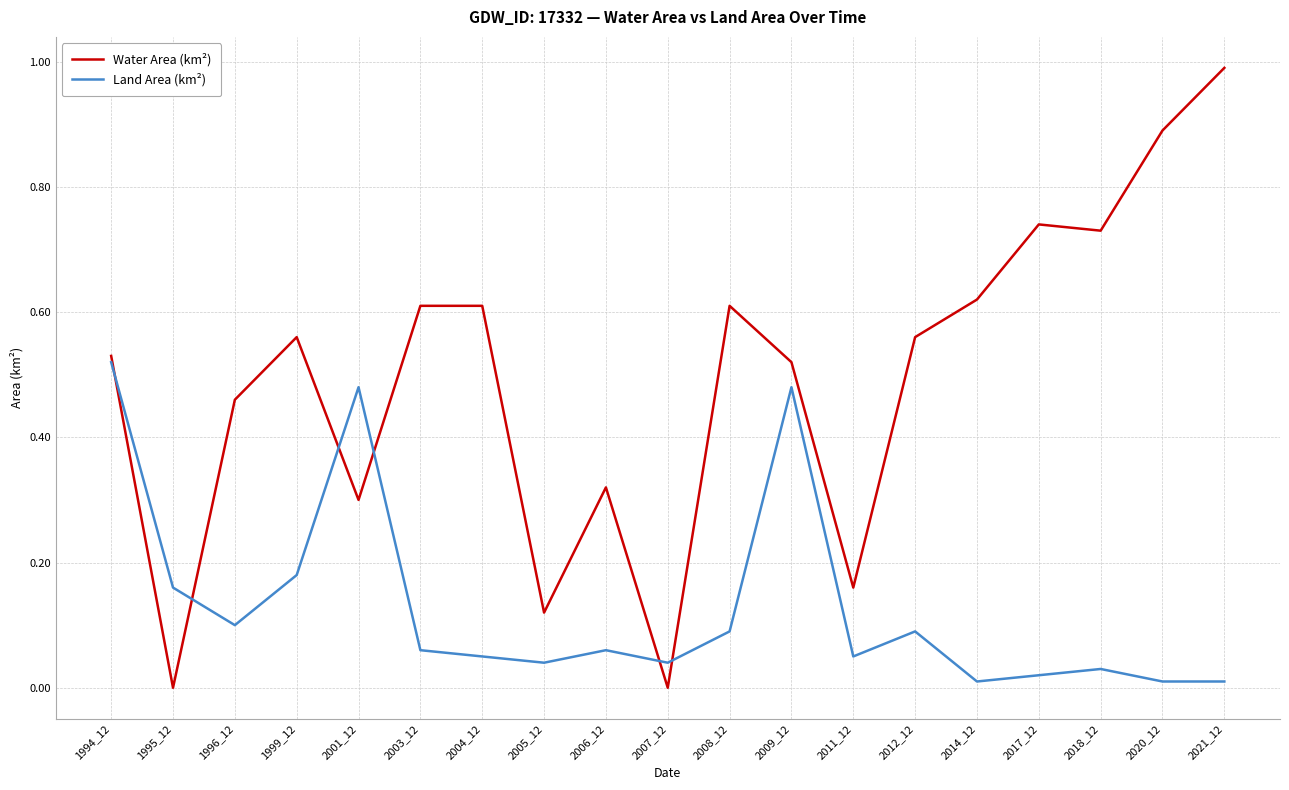

What is the total value across all series at 2006_12?

0.4